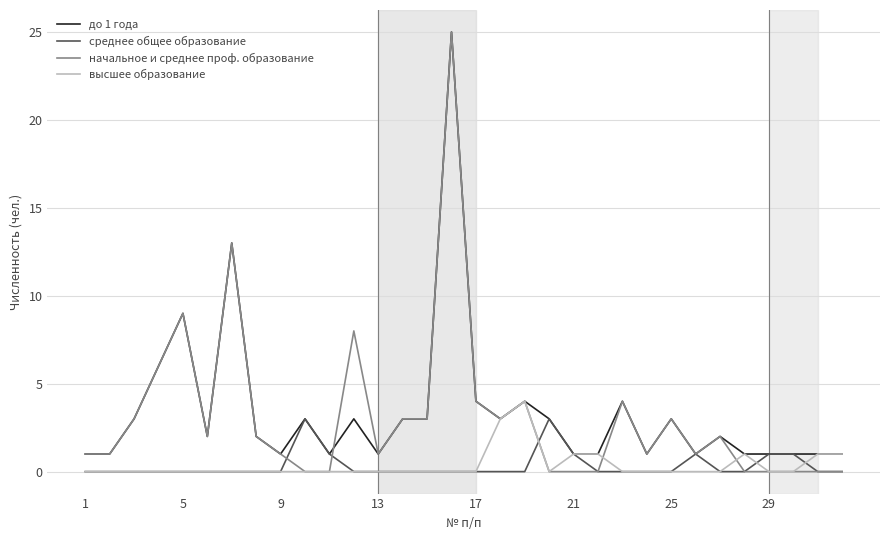

What are all the series names shown in the legend?

до 1 года, среднее общее образование, начальное и среднее проф. образование, высшее образование